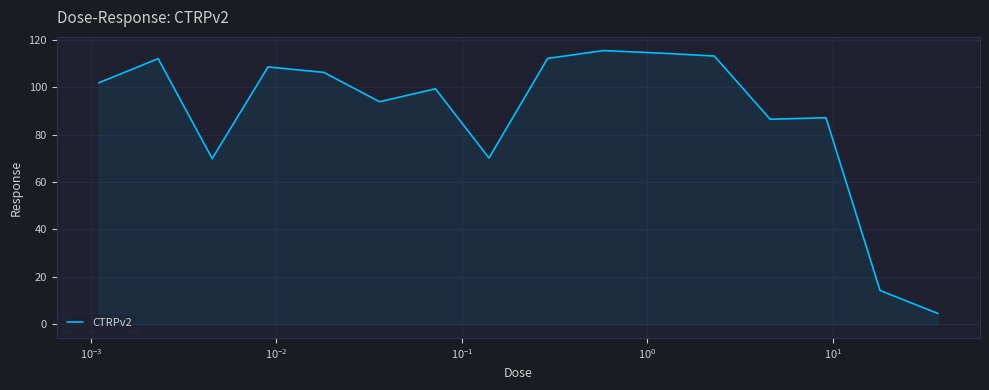

How many lines are shown in the chart?

1